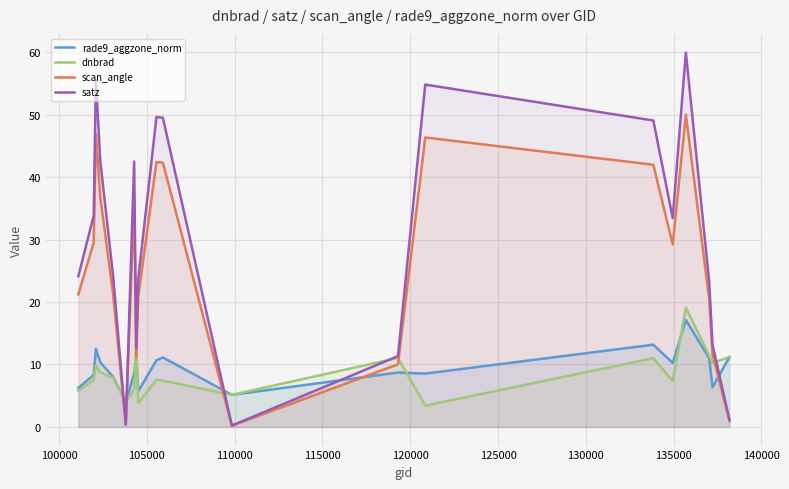

Which series has the widest spread of values?

satz